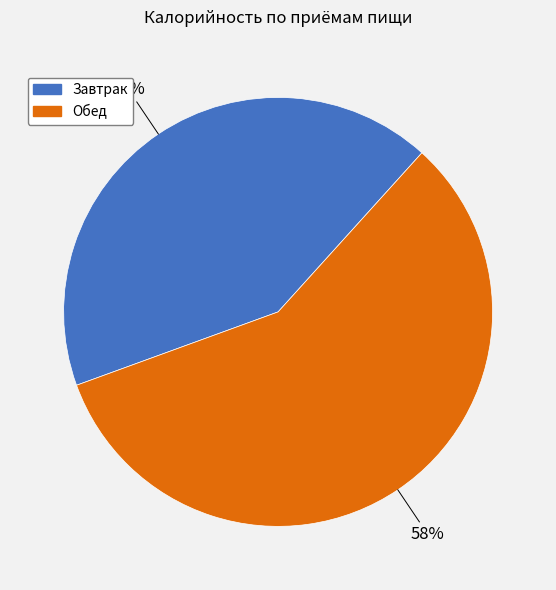

Which category accounts for the majority?

Обед